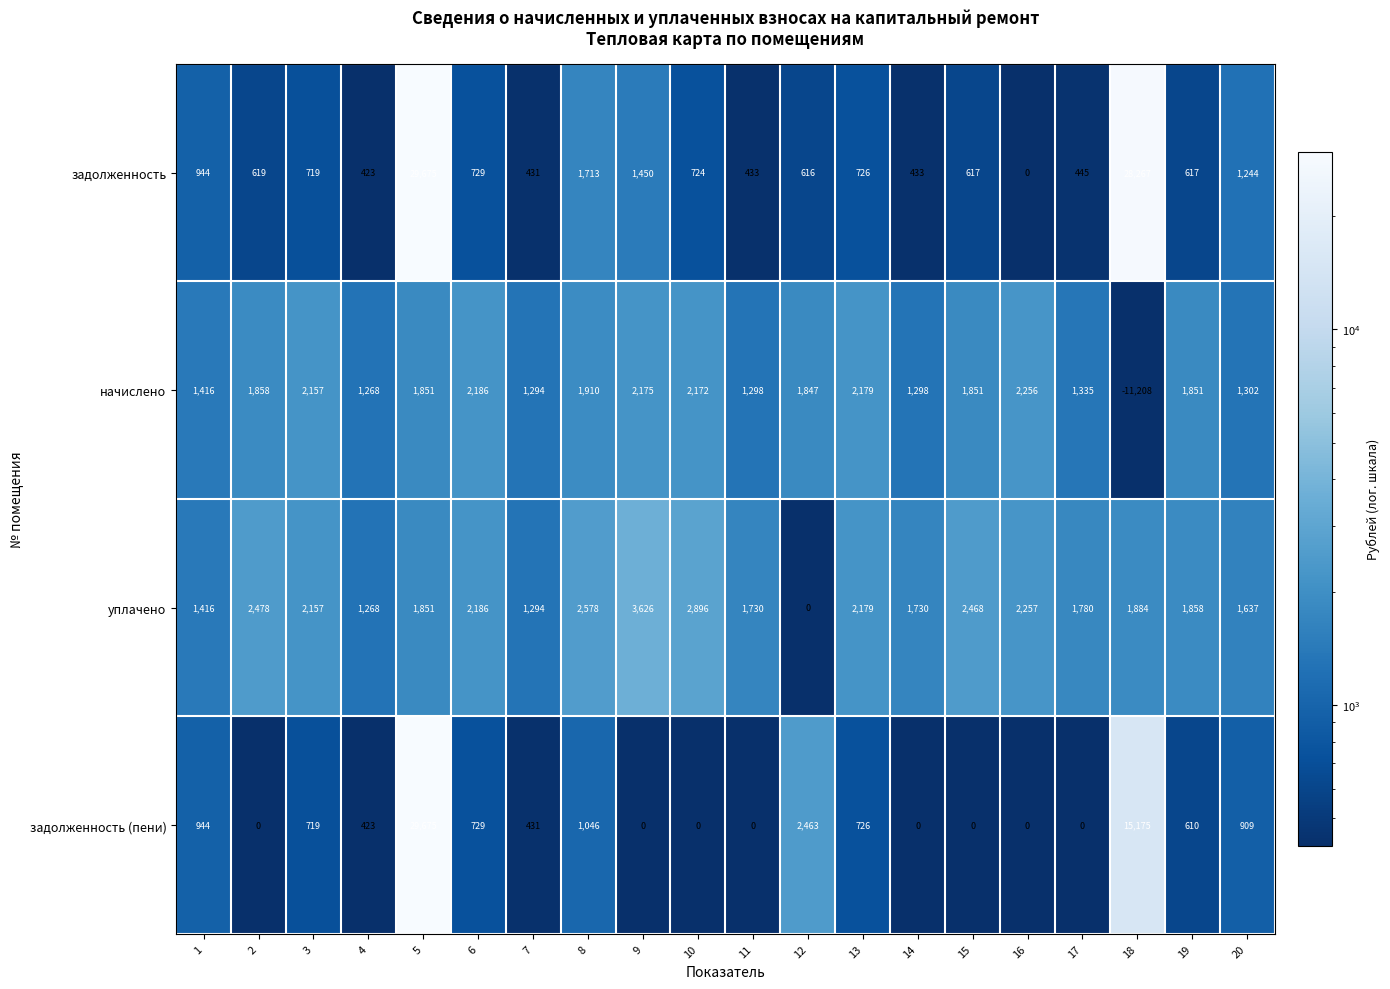

What is the difference between the highest and lowest values at 16?

2257